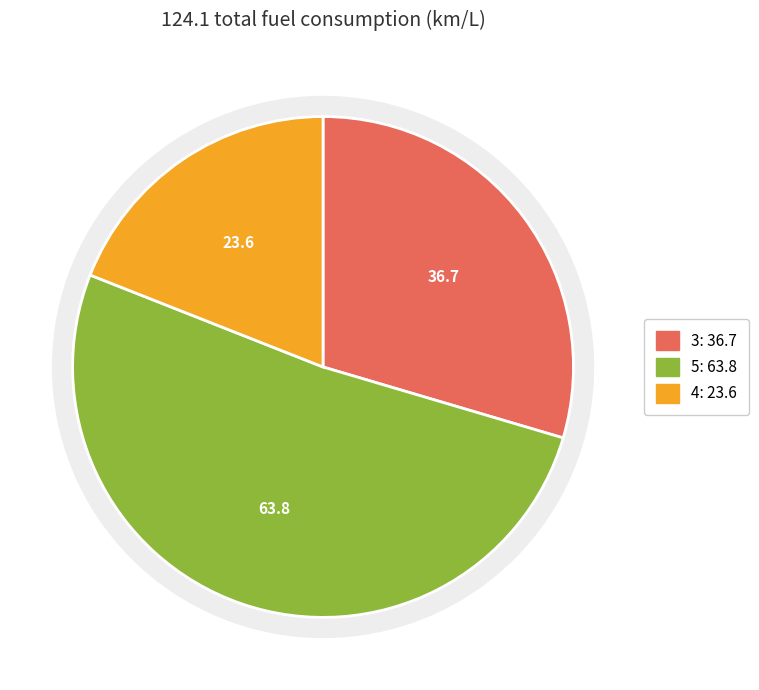

Between 3 and 5, which is larger?

5